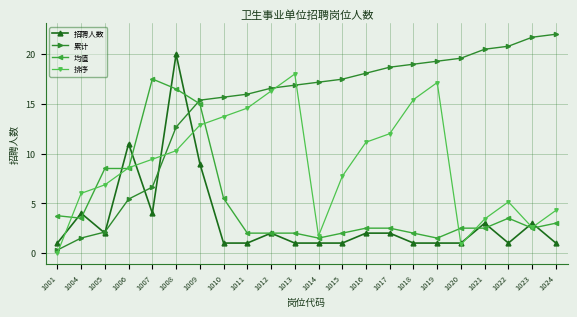

Which category has the lowest value in the 排序 series?

1001